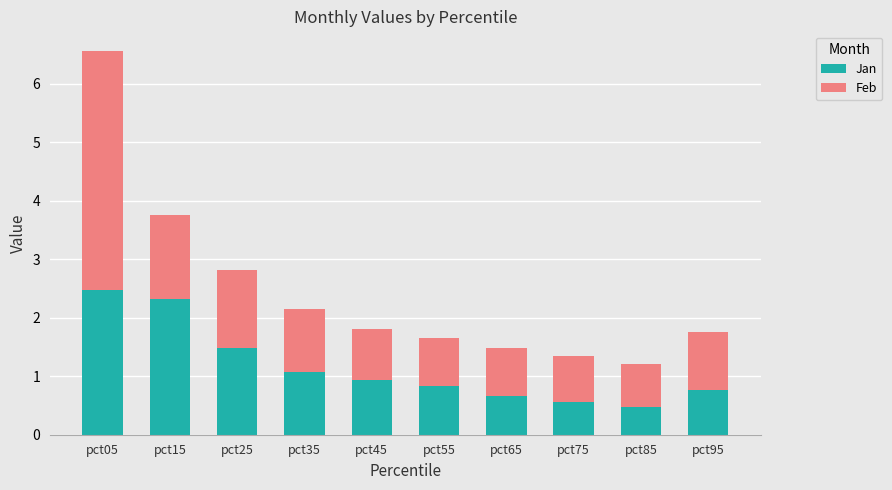

What is the difference between the maximum and minimum values in the Jan series?

2.0